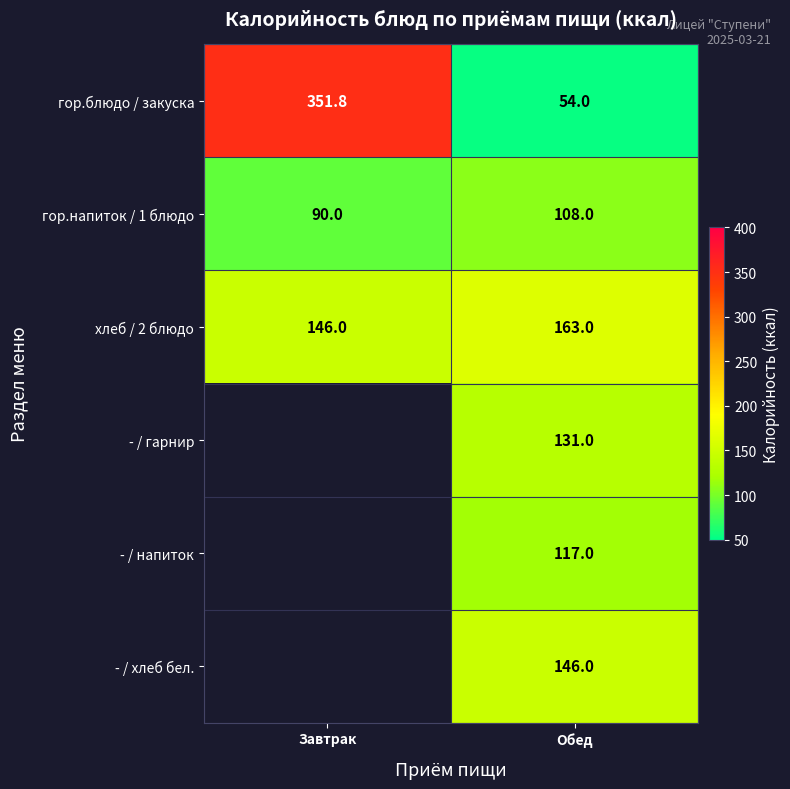

What is the sum of all гор.блюдо / закуска values?

405.8